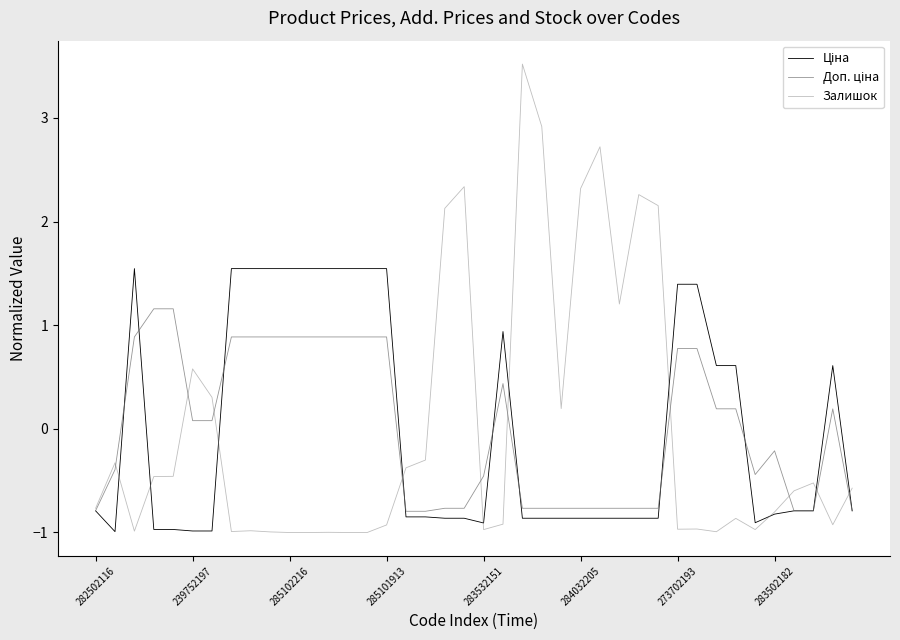

Does the chart display data point markers on the line(s)?

No